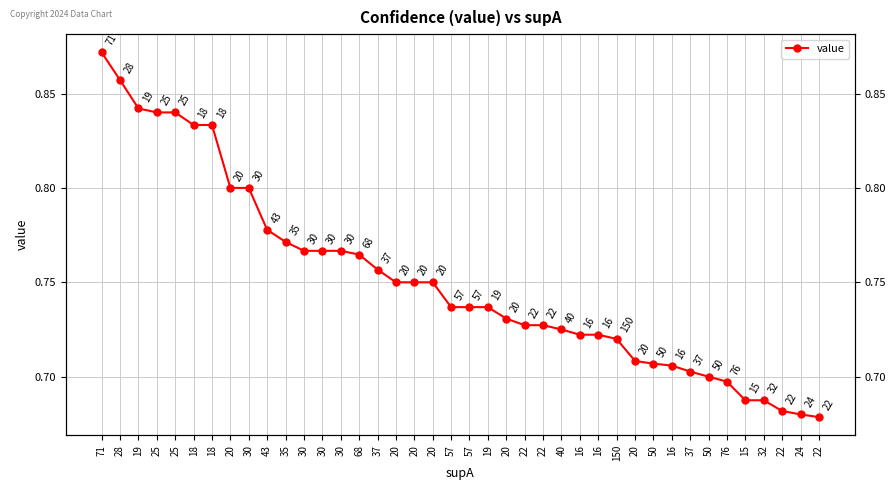

Reading left to right, what are all the values shown in this chart?

0.9	0.9	0.8	0.8	0.8	0.8	0.8	0.8	0.8	0.8	0.8	0.8	0.8	0.8	0.8	0.8	0.8	0.8	0.8	0.7	0.7	0.7	0.7	0.7	0.7	0.7	0.7	0.7	0.7	0.7	0.7	0.7	0.7	0.7	0.7	0.7	0.7	0.7	0.7	0.7